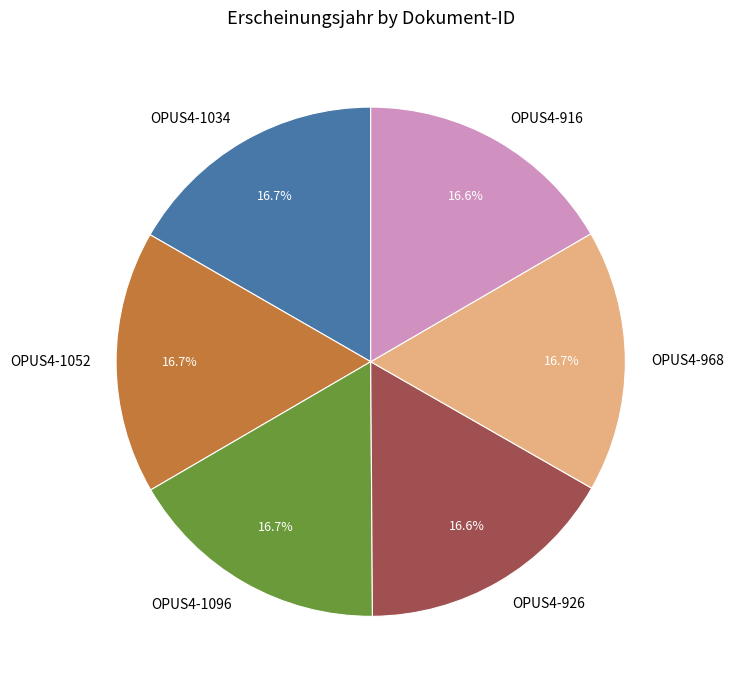

Is there a majority slice in this chart?

No